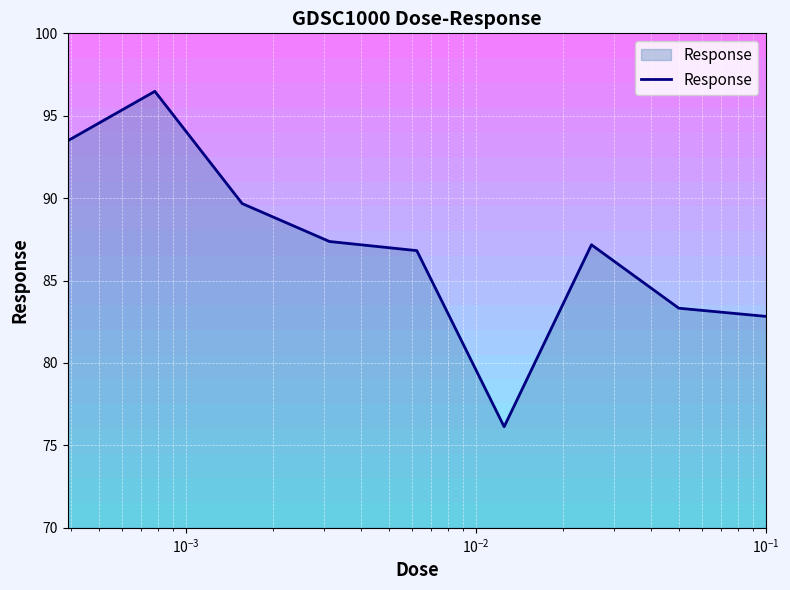

What is the minimum value for Response?

76.1